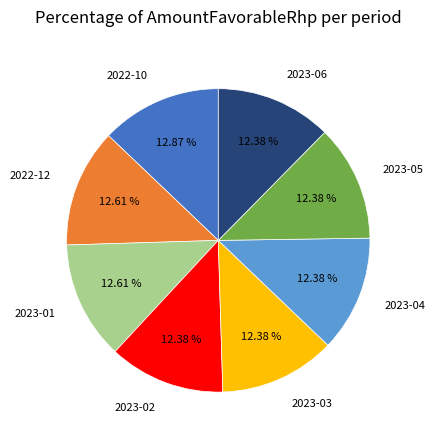

Does 2023-04 account for over 50% of the chart?

No